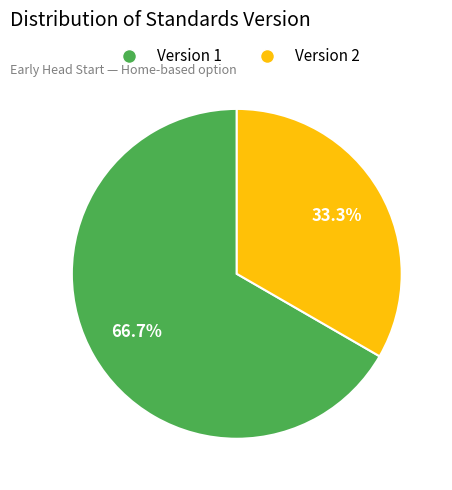

Combined, what portion of the pie is Version 1 and Version 2?

100.0%